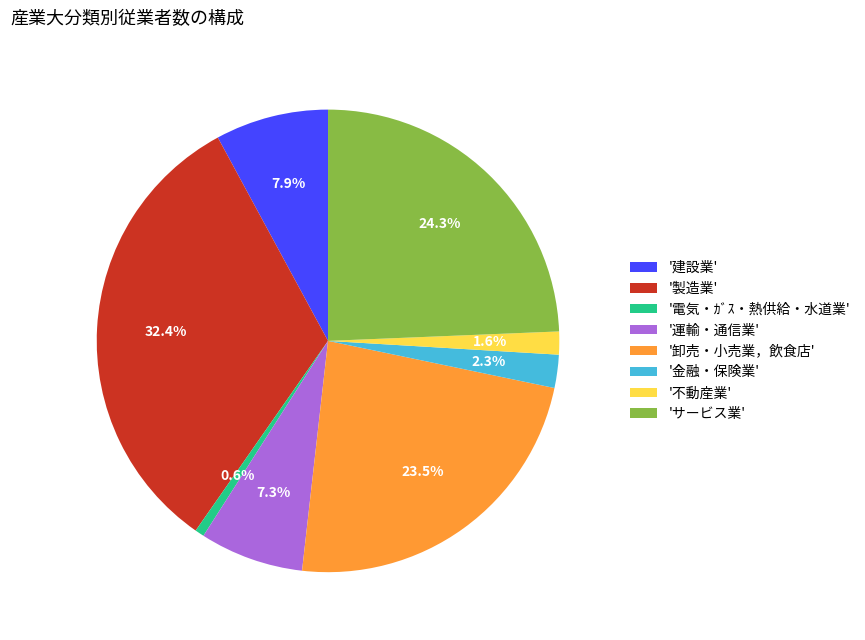

Which slice is the smallest?

'電気・ｶﾞｽ・熱供給・水道業'